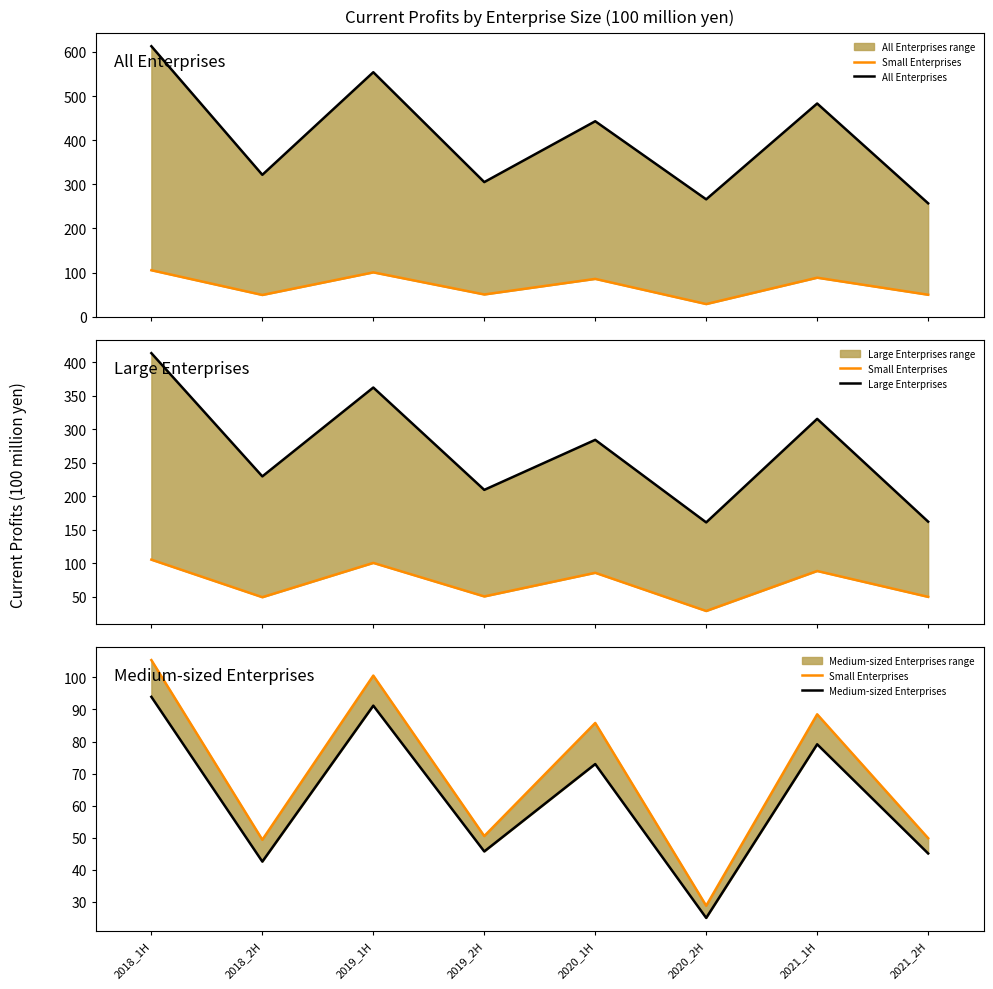

Reading left to right, what are all the values shown in this chart?

Small Enterprises: 105.4	49.4	100.6	50.5	85.8	28.8	88.5	49.8
All Enterprises: 613.1	321.6	554.2	305.2	443.1	266.1	483.3	257.1
Large Enterprises: 413.8	229.8	362.4	209.6	284.3	161.0	315.6	162.2
Medium-sized Enterprises: 93.9	42.5	91.2	45.7	73.0	25.0	79.1	45.1